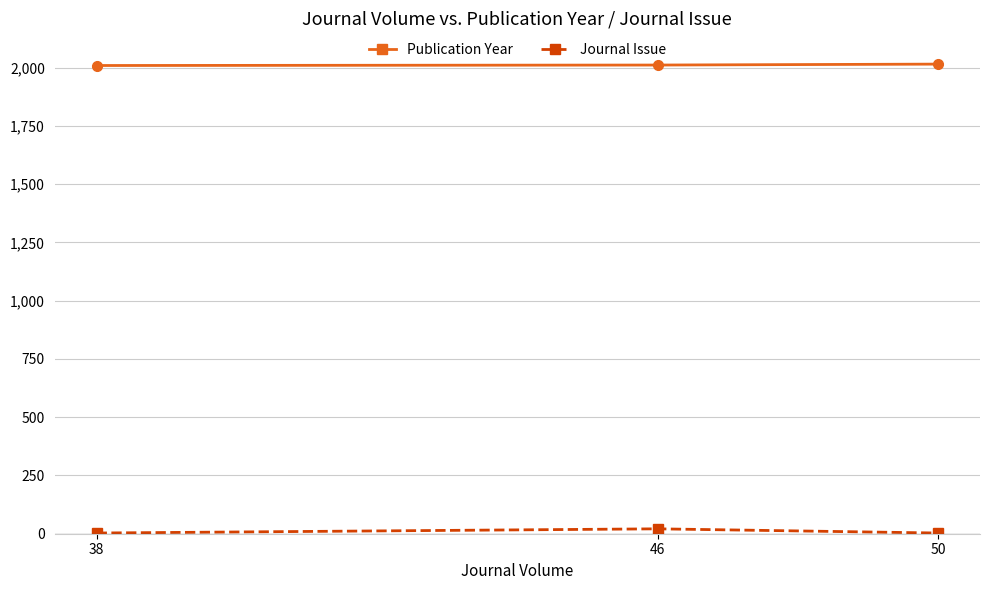

What is the value of the Publication Year point at the 2nd from the left?

2011